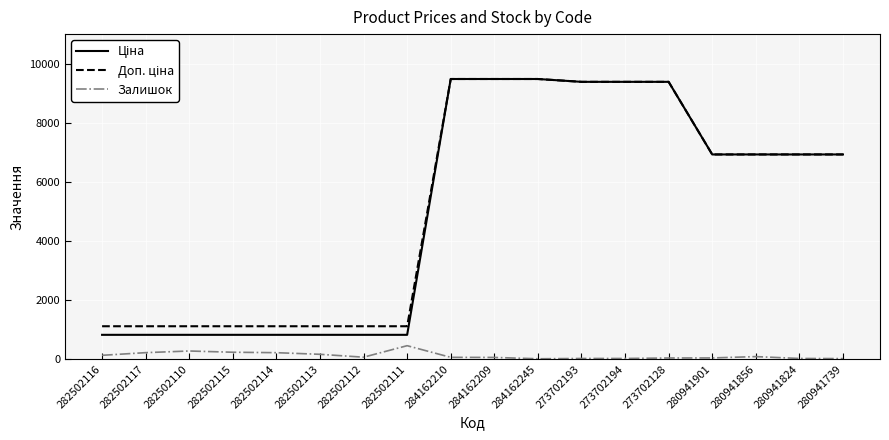

What is the total value across all series at 282502110?

2198.7